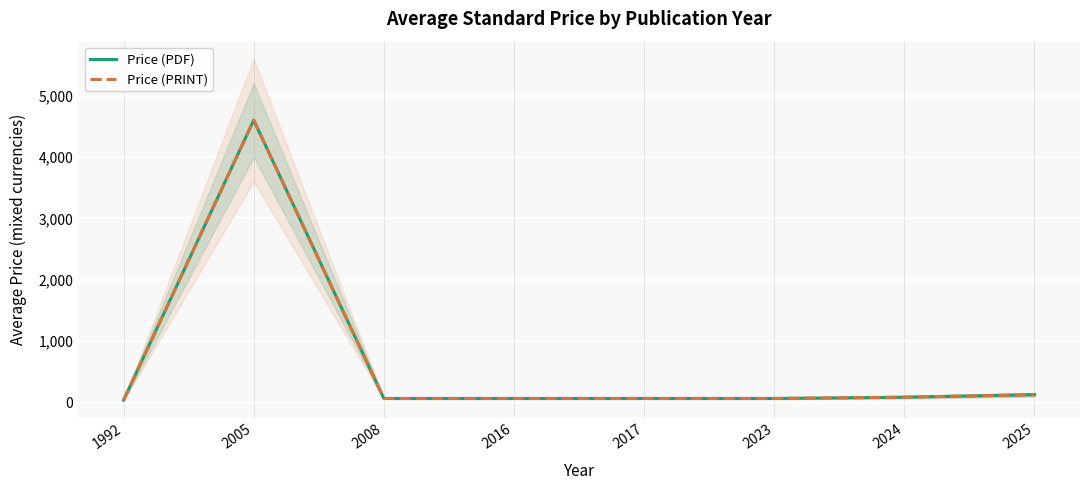

How many lines are shown in the chart?

2